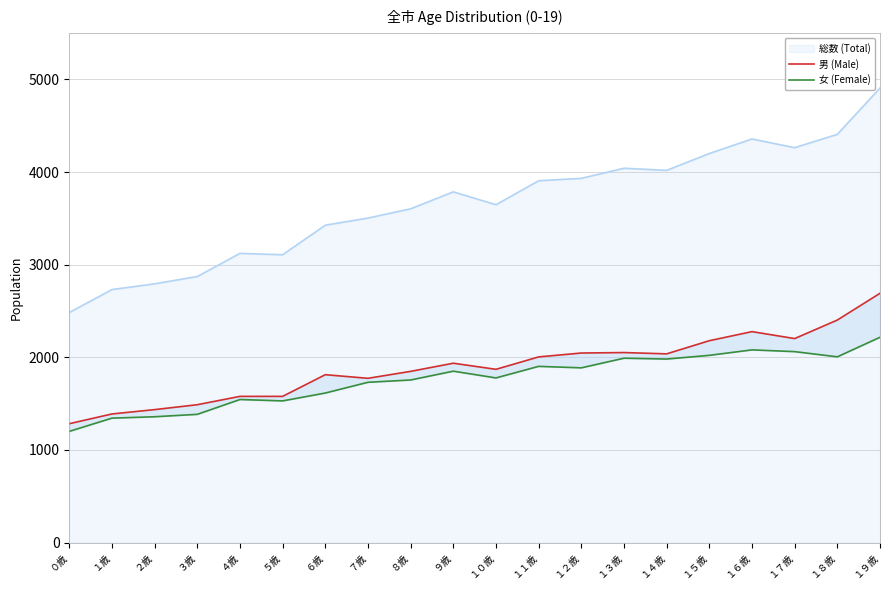

True or false: 男 (Male) and 女 (Female) intersect in this chart.

False